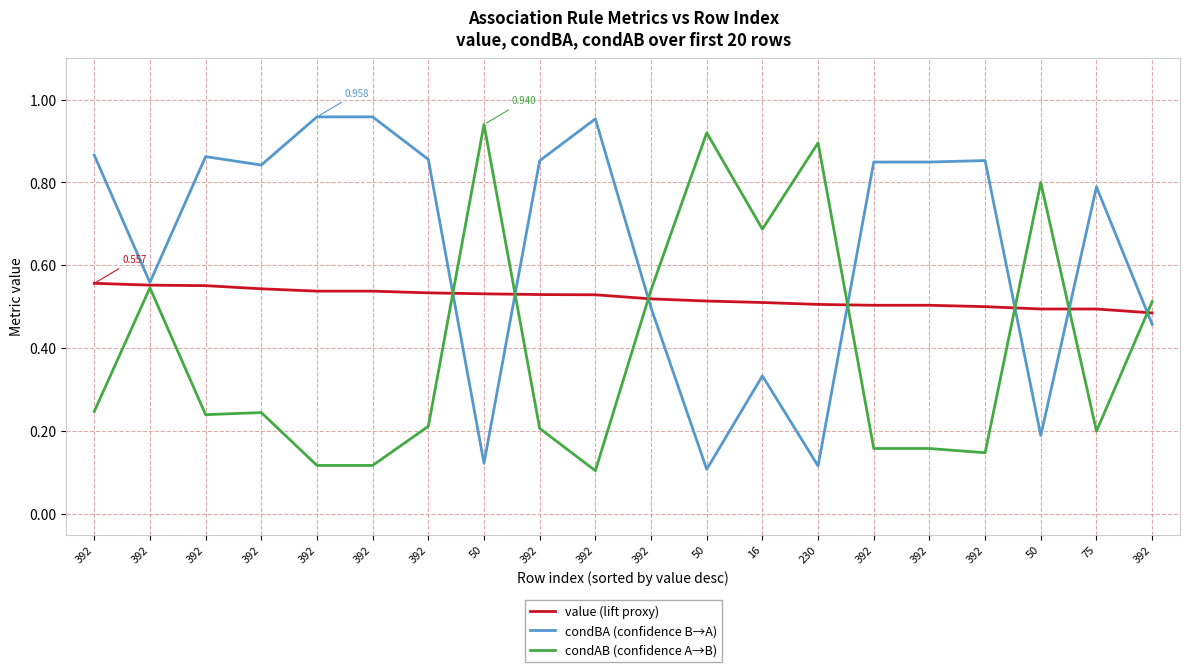

Read the condBA (confidence B→A) value at 392.

0.9